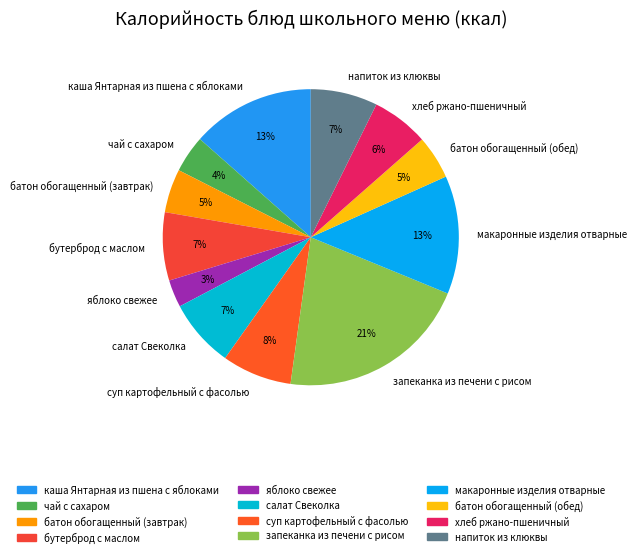

How many slices are in this pie chart?

12